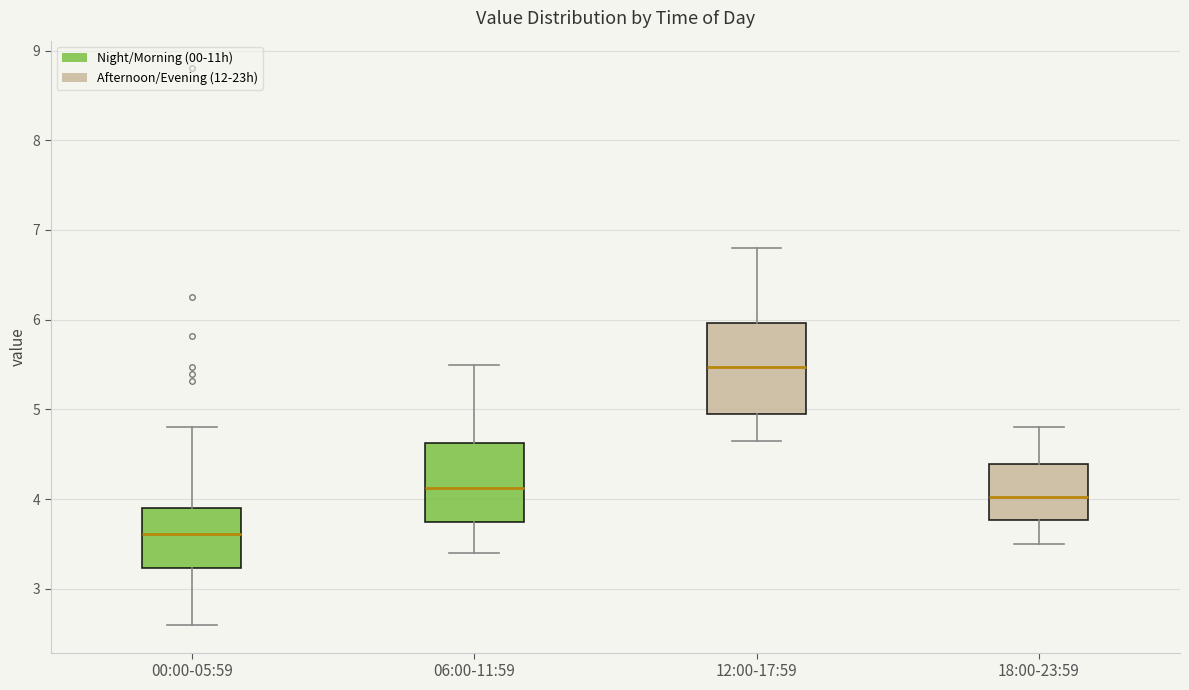

Reading left to right, transcribe this box plot: for each box, give where its median line is, the range the box spans, and where its two whiskers end, as read against the y-axis. The values are not printed on the chart, so give them approximately, as read against the axis.

00:00-05:59: median 3.6, box 3.2 to 3.9, whiskers 2.6 to 4.8
06:00-11:59: median 4.1, box 3.8 to 4.6, whiskers 3.4 to 5.5
12:00-17:59: median 5.5, box 5.0 to 6.0, whiskers 4.7 to 6.8
18:00-23:59: median 4.0, box 3.8 to 4.4, whiskers 3.5 to 4.8